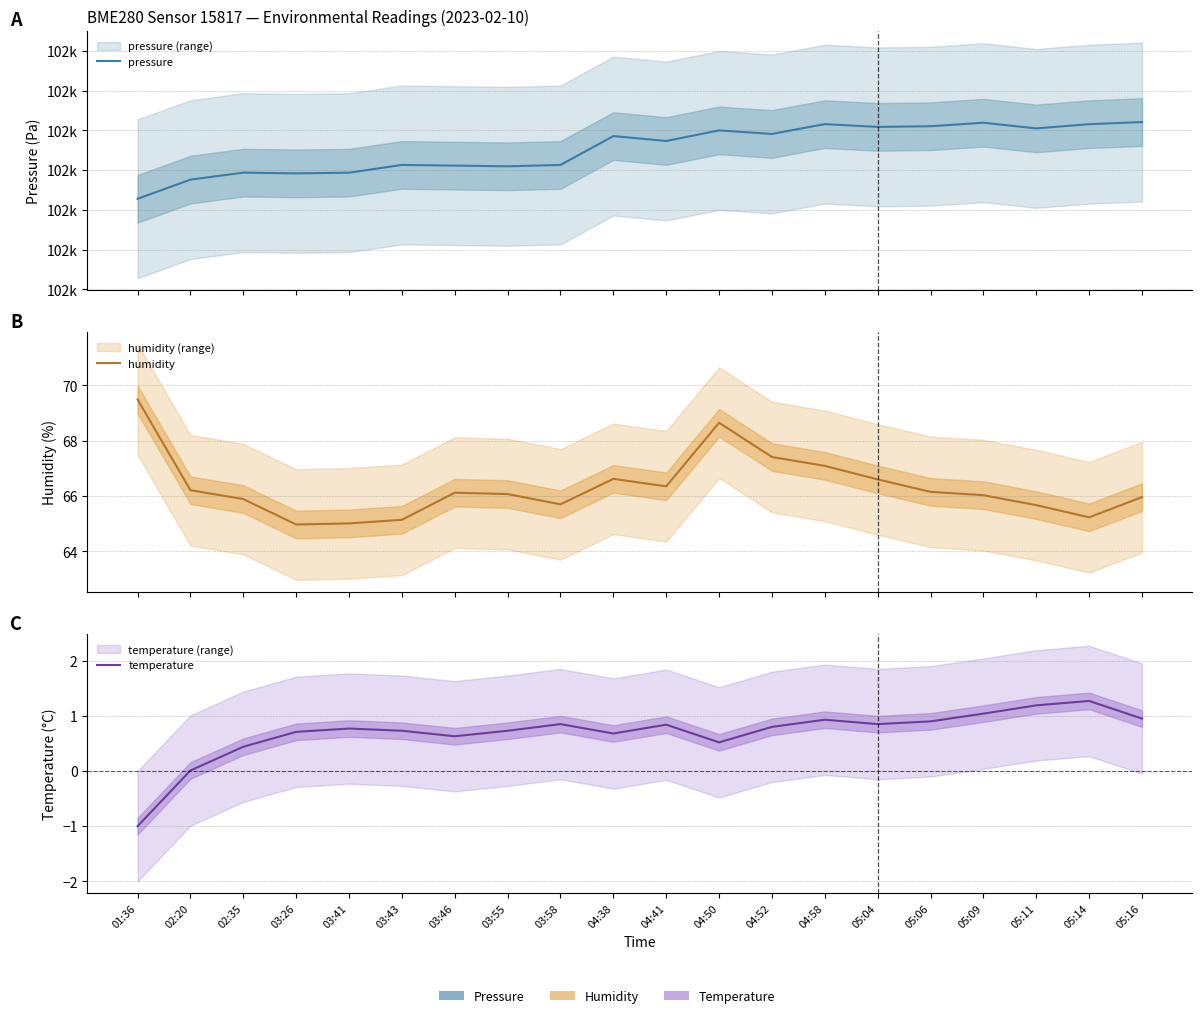

Reading left to right, what are all the values shown in this chart?

pressure: 01:36=102013.9	02:20=102038.0	02:35=102046.8	03:26=102045.9	03:41=102046.8	03:43=102056.5	03:46=102055.6	03:55=102054.8	03:58=102056.5	04:38=102092.8	04:41=102086.6	04:50=102100.0	04:52=102095.5	04:58=102107.9	05:04=102104.3	05:06=102105.2	05:09=102109.6	05:11=102102.5	05:14=102107.8	05:16=102110.5
humidity: 01:36=69.5	02:20=66.2	02:35=65.9	03:26=65.0	03:41=65.0	03:43=65.1	03:46=66.1	03:55=66.1	03:58=65.7	04:38=66.6	04:41=66.3	04:50=68.7	04:52=67.4	04:58=67.1	05:04=66.6	05:06=66.2	05:09=66.0	05:11=65.7	05:14=65.2	05:16=66.0
temperature: 01:36=-1.0	02:20=0.0	02:35=0.4	03:26=0.7	03:41=0.8	03:43=0.7	03:46=0.6	03:55=0.7	03:58=0.8	04:38=0.7	04:41=0.8	04:50=0.5	04:52=0.8	04:58=0.9	05:04=0.8	05:06=0.9	05:09=1.0	05:11=1.2	05:14=1.3	05:16=0.9